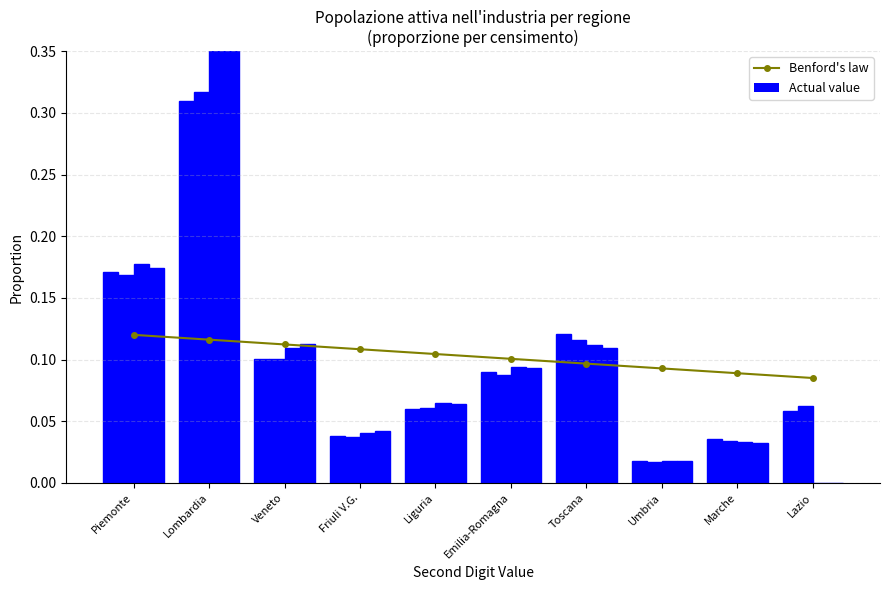

Reading left to right, list all the values displayed in this chart.

Piemonte=0.1	Lombardia=0.1	Veneto=0.1	Friuli V.G.=0.1	Liguria=0.1	Emilia-Romagna=0.1	Toscana=0.1	Umbria=0.1	Marche=0.1	Lazio=0.1